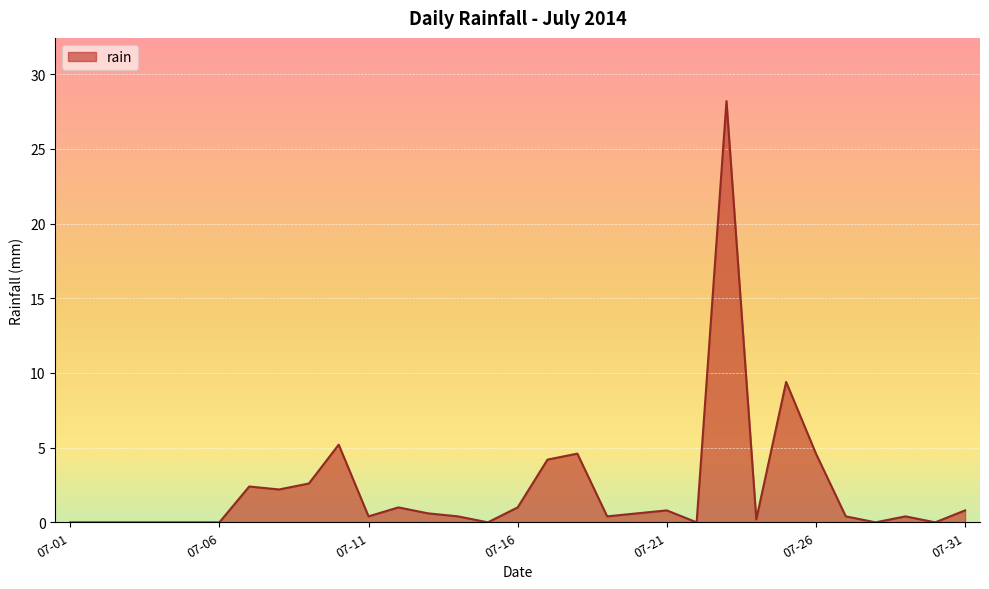

What is the greatest value displayed?

28.2